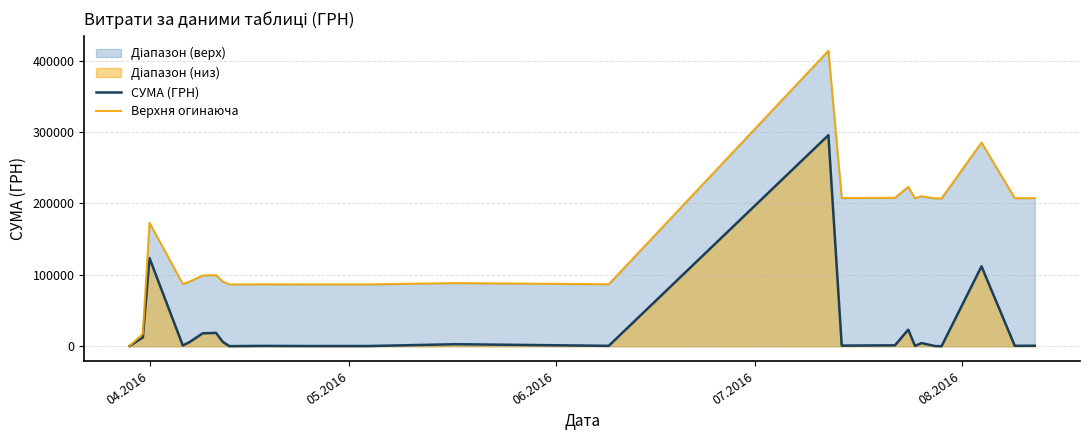

What is the highest value of the Верхня огинаюча series?

413894.1